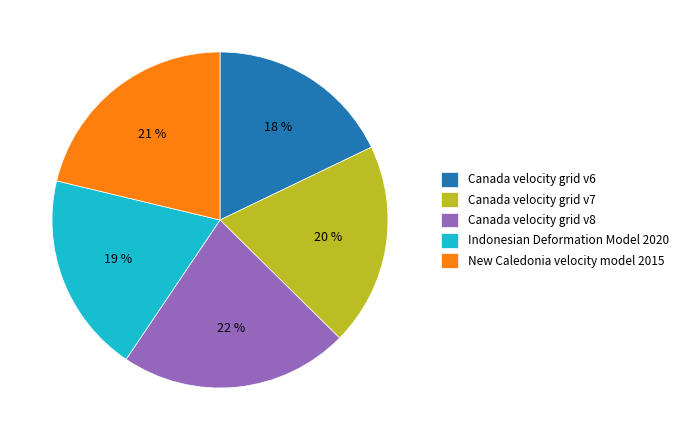

Which has a higher value, New Caledonia velocity model 2015 or Canada velocity grid v7?

New Caledonia velocity model 2015